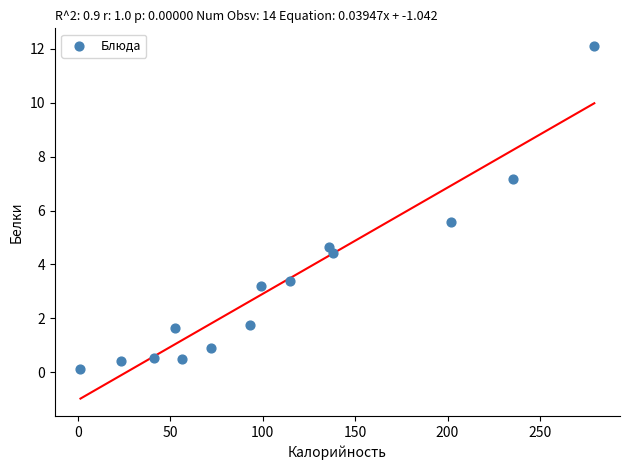

What is the range of X values (max minus min)?

277.8